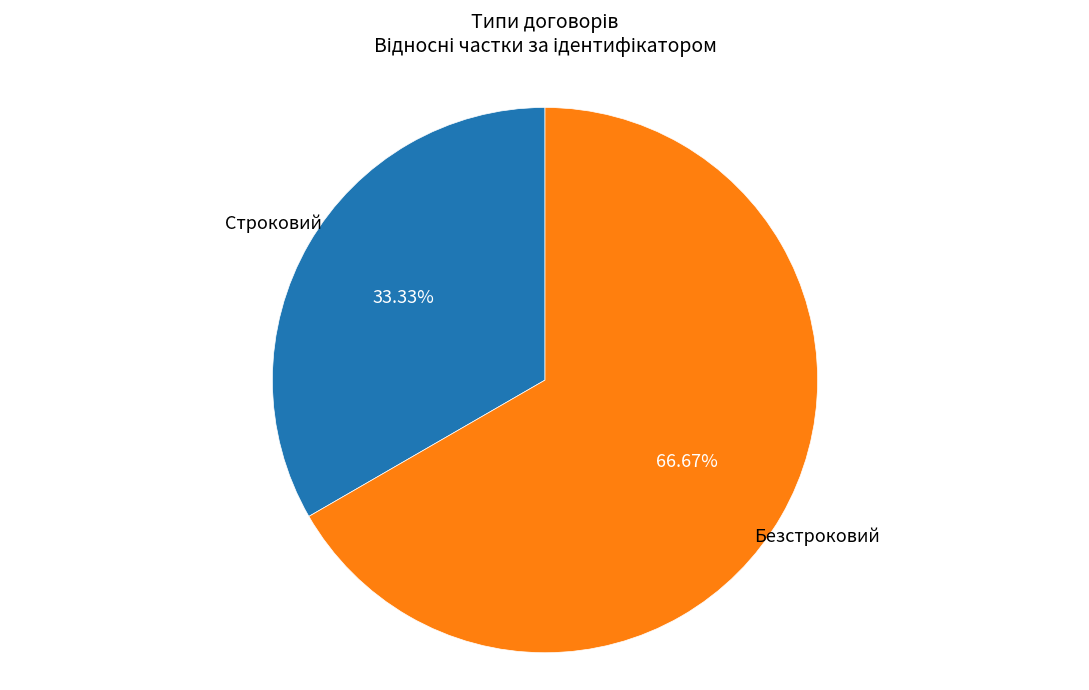

To the nearest percent, what is the difference between the Безстроковий and Строковий slice percentages?

33%